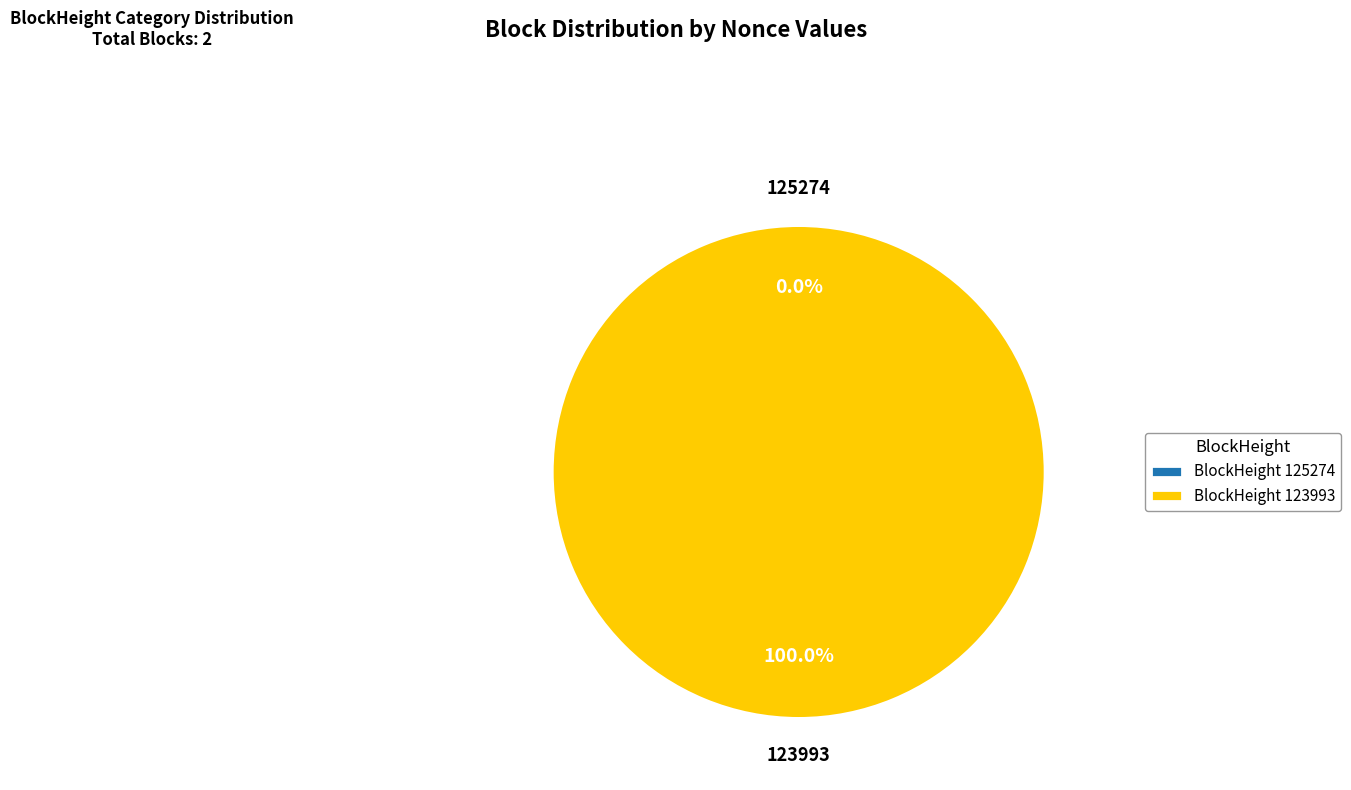

What is the majority slice?

123993